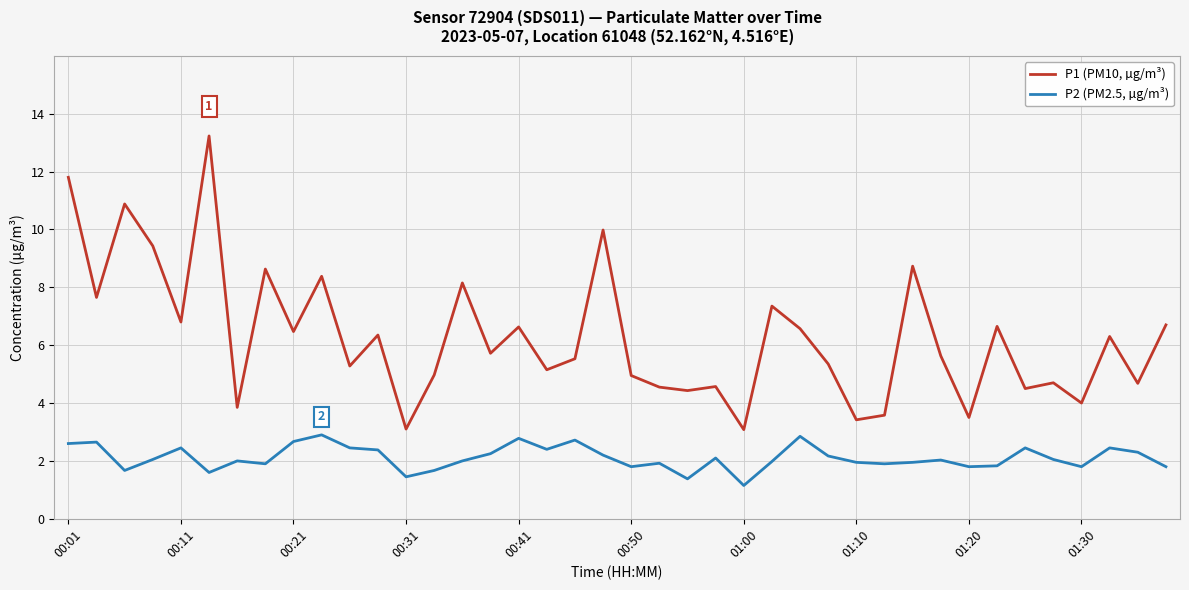

Rank the series by their maximum value, from lowest to highest.

P2 (PM2.5, µg/m³), P1 (PM10, µg/m³)